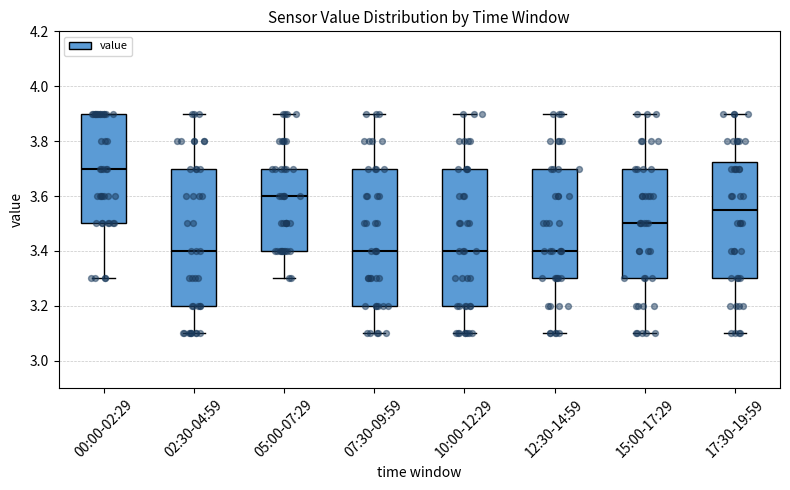

Where does the median line of the box for 02:30-04:59 sit on the y-axis? The values are not printed on the chart, so give them approximately, as read against the axis.

3.40